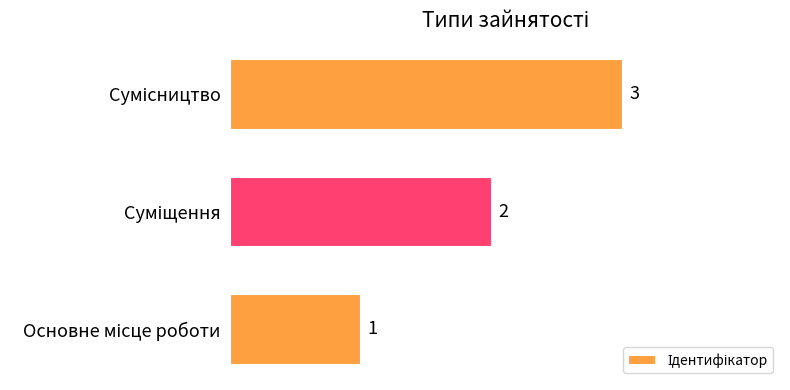

What is the sum of all values?

6